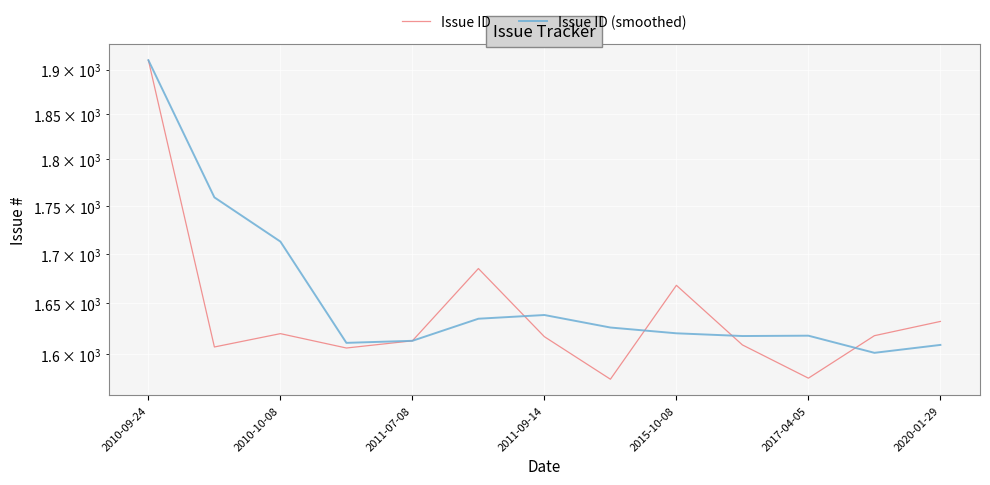

True or false: Issue ID has a value of 381.7 at 2015-10-08.

False